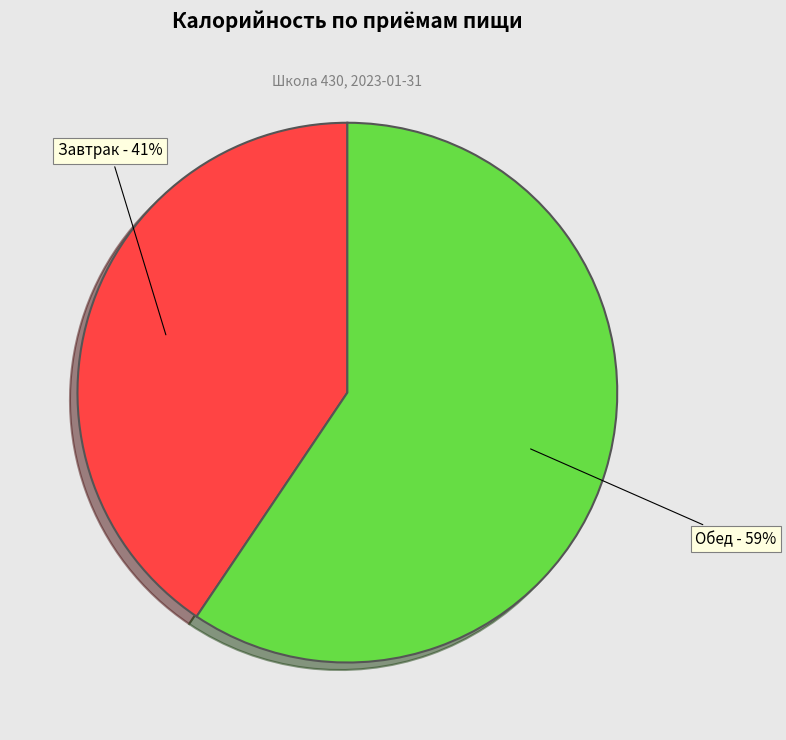

To the nearest percent, what is the average slice percentage?

50%